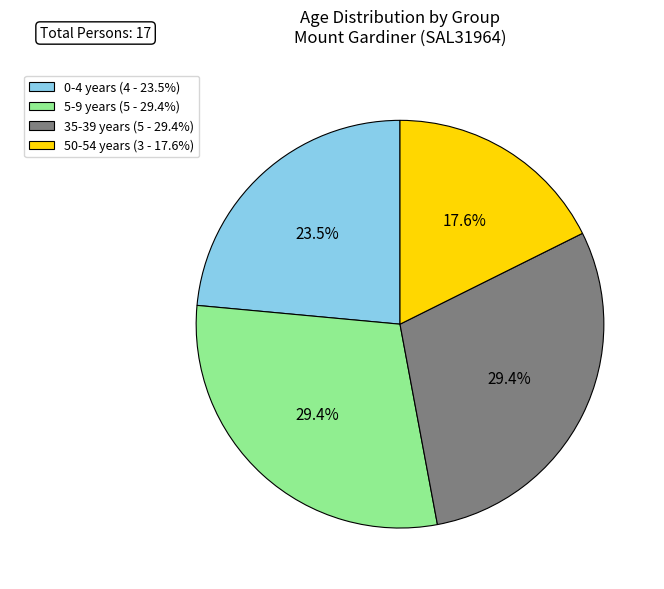

How much of the chart is everything except 50-54 years?

82.4%